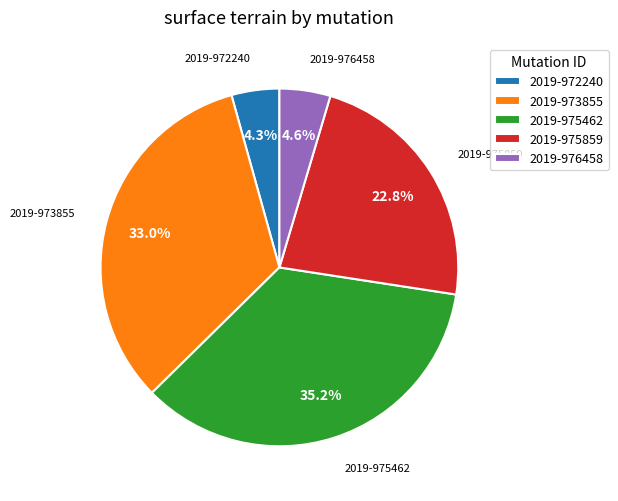

Which has a higher value, 2019-973855 or 2019-972240?

2019-973855